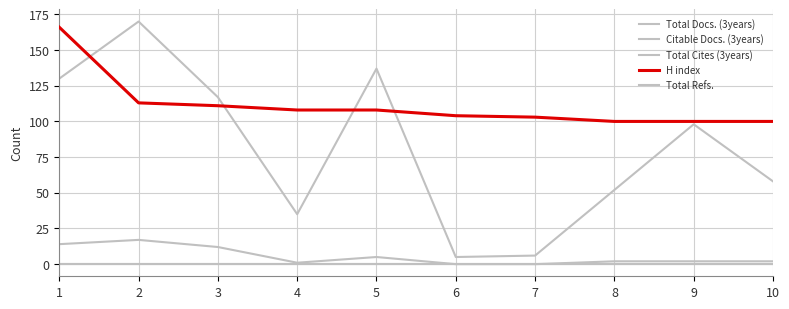

Does the chart display data point markers on the line(s)?

No